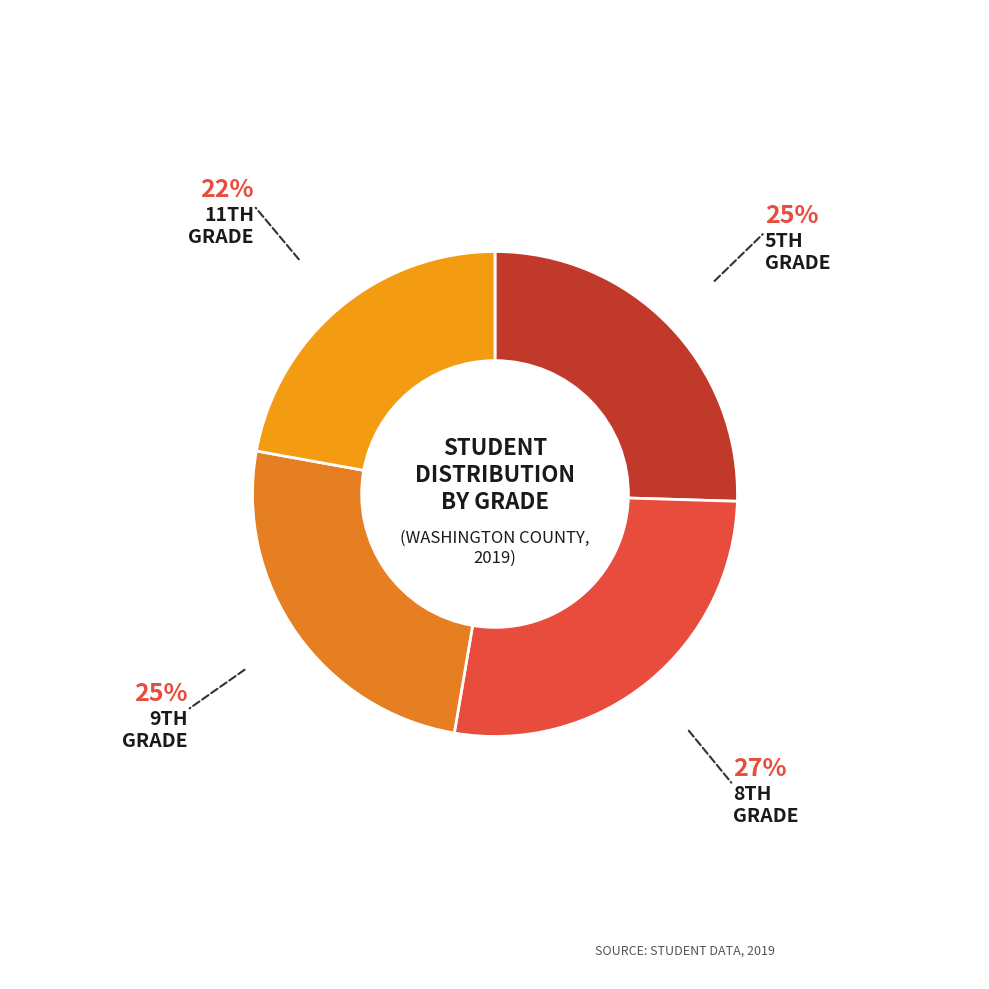

How many segments does this pie chart have?

4